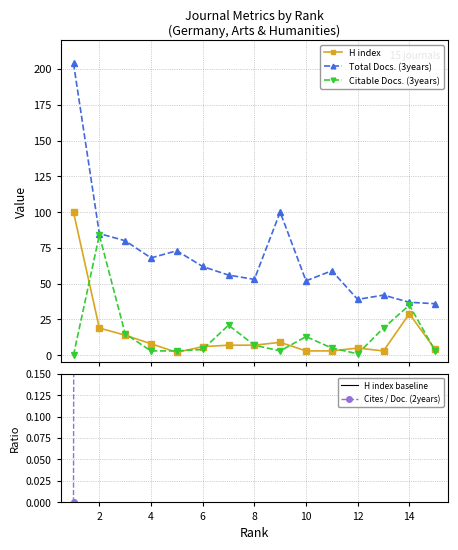

Which series has the largest range (max minus min)?

Total Docs. (3years)